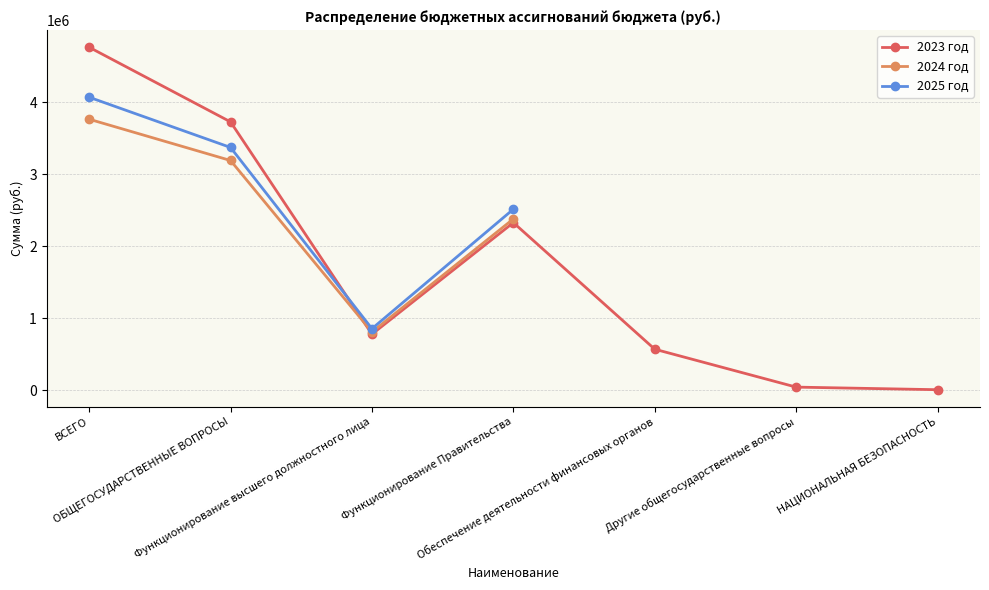

What is the label of the 2nd point from the right?

Другие общегосударственные вопросы